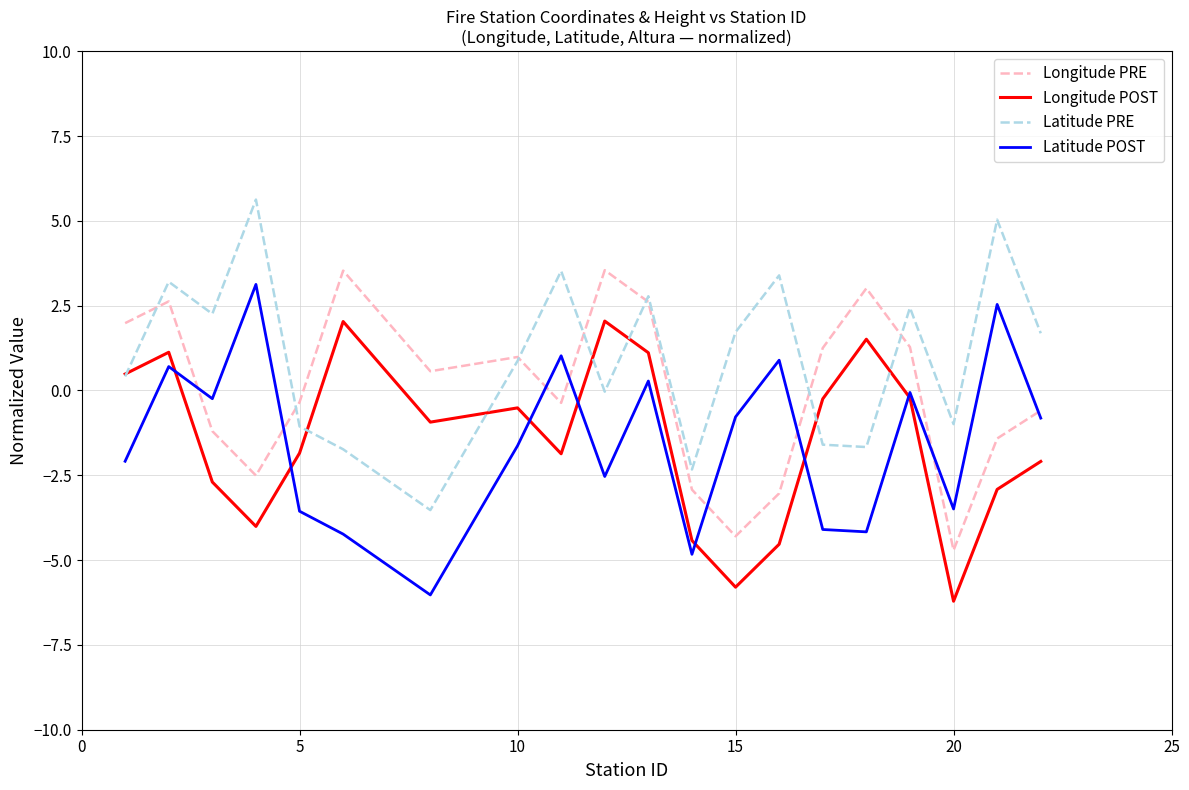

True or false: Latitude POST and Latitude PRE cross at least once.

False